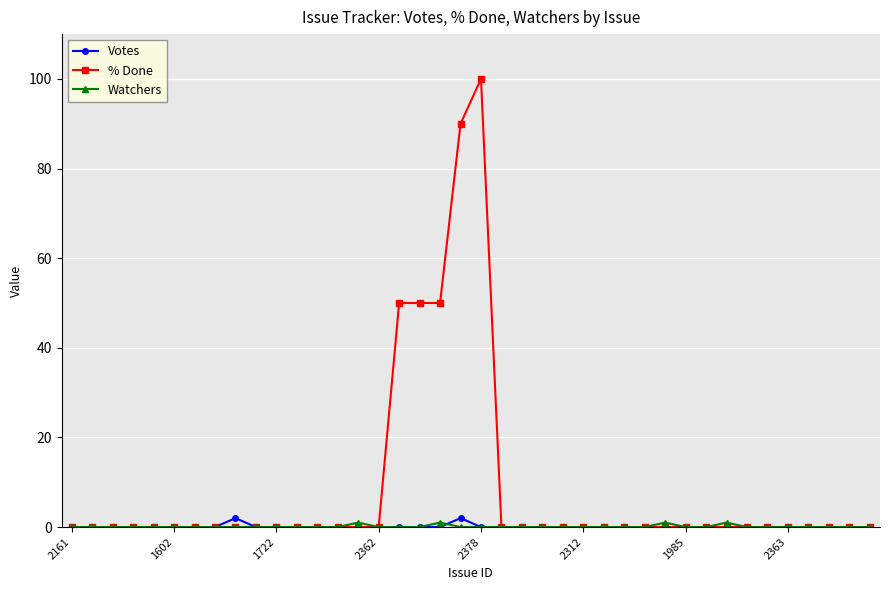

What is the difference between the maximum and minimum values in the Votes series?

2